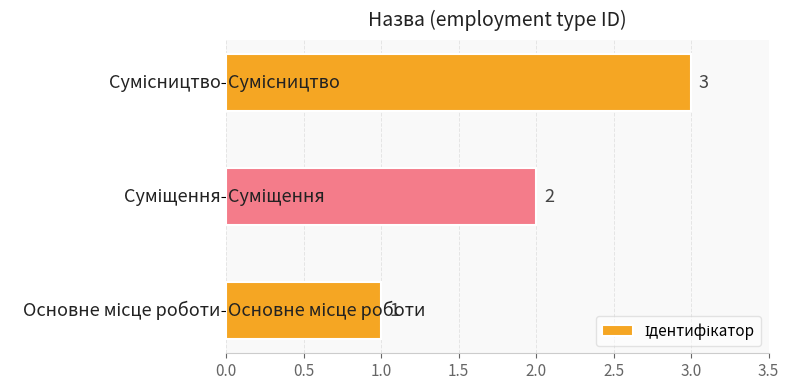

What is the minimum value shown in the chart?

1